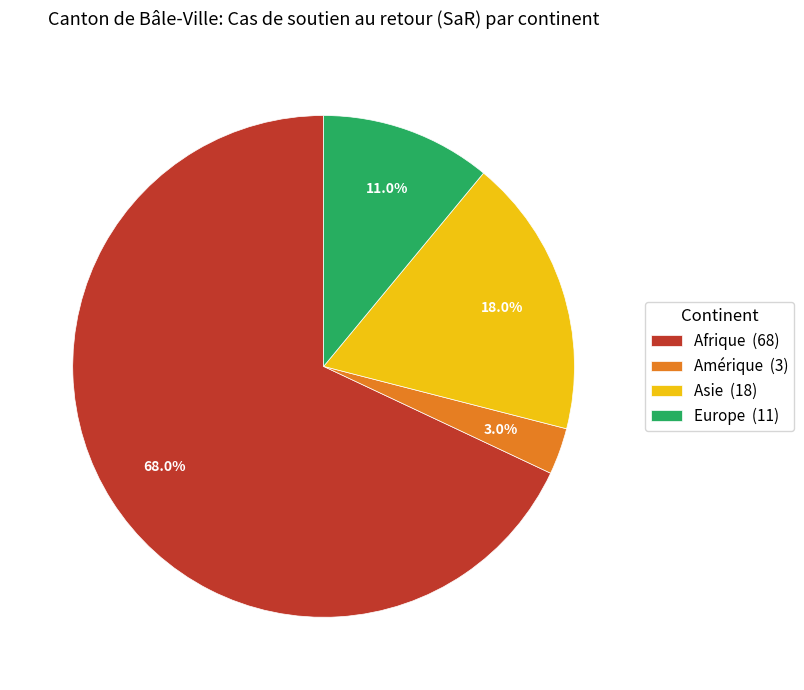

What percentage is NOT represented by Afrique (68)?

32.0%